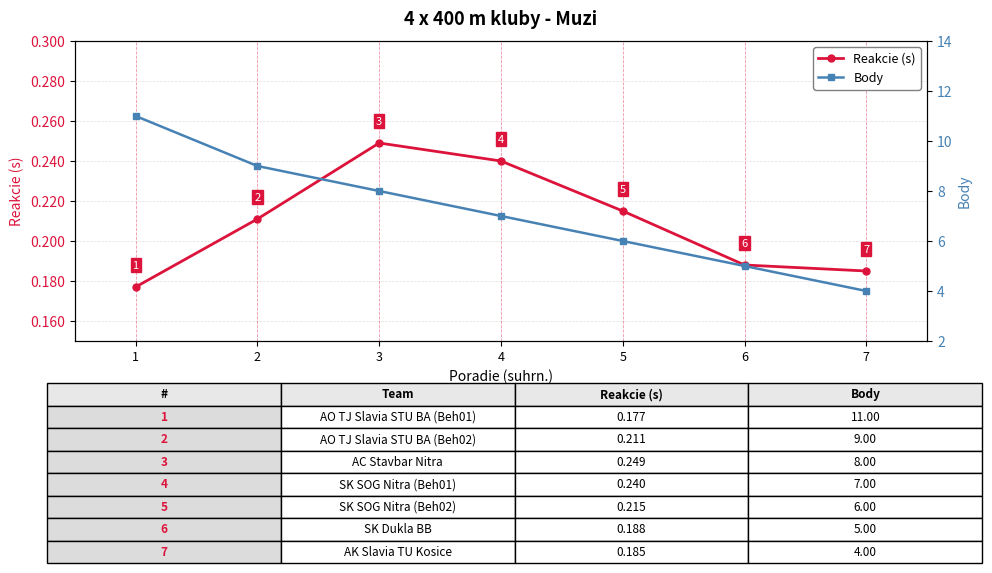

Reading right to left, transcribe all the data shown in this chart.

Reakcie (s): 0.2	0.2	0.2	0.2	0.2	0.2	0.2
Body: 4.0	5.0	6.0	7.0	8.0	9.0	11.0